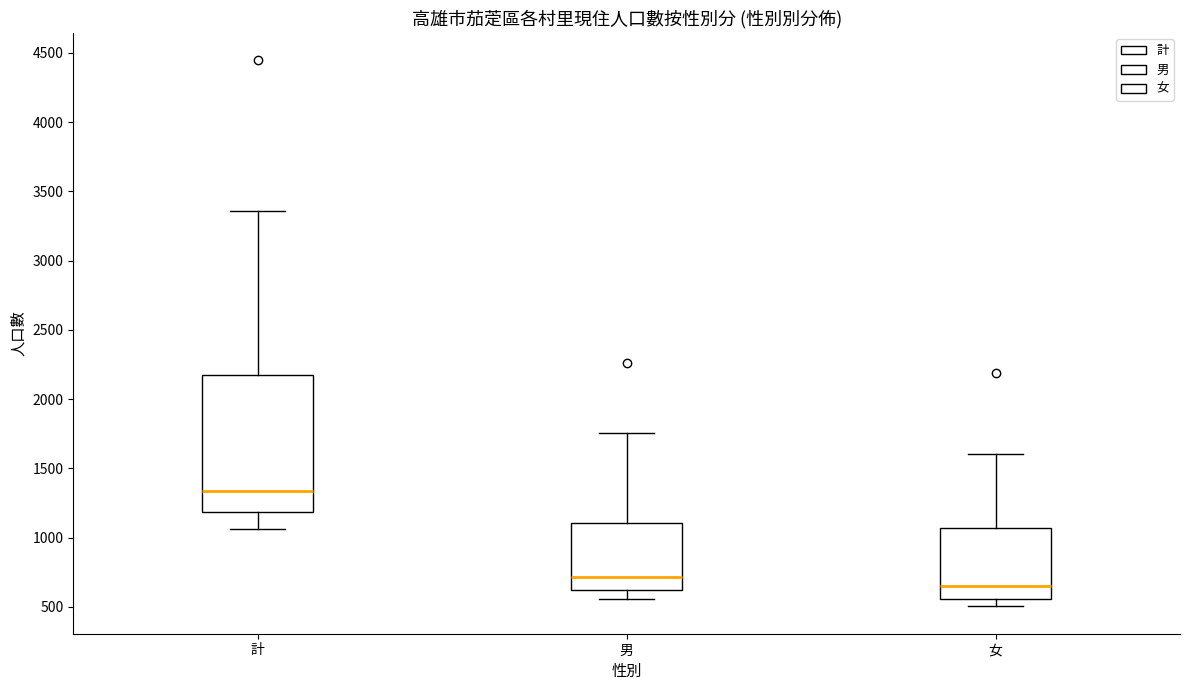

Which box has the highest median line?

計